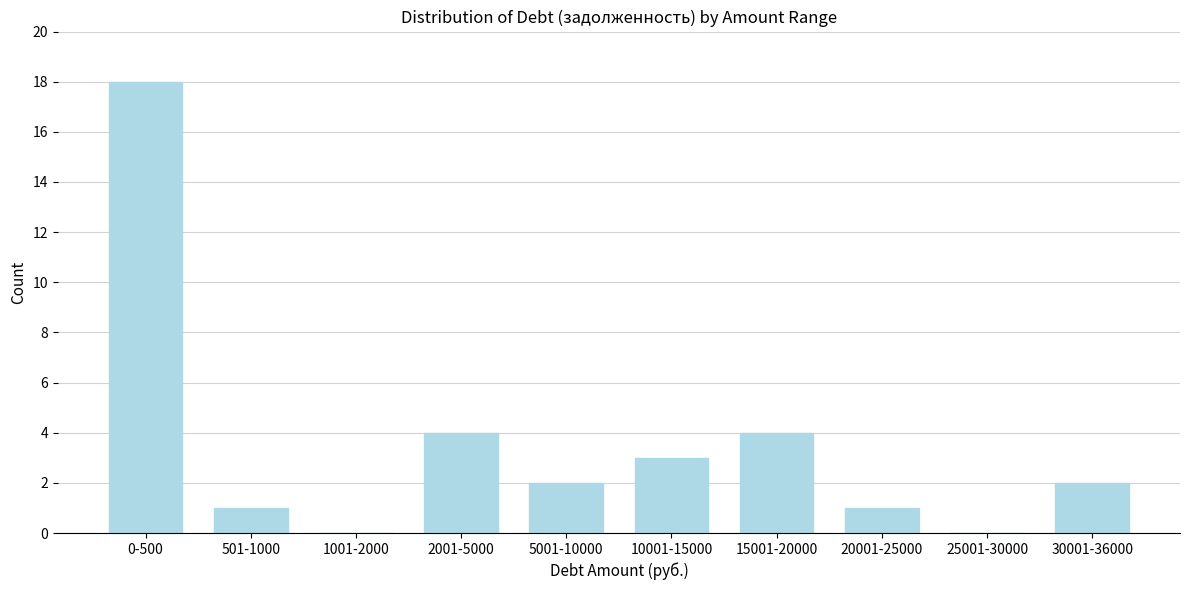

Reading left to right, list all the values displayed in this chart.

0-500=18	501-1000=1	1001-2000=0	2001-5000=4	5001-10000=2	10001-15000=3	15001-20000=4	20001-25000=1	25001-30000=0	30001-36000=2